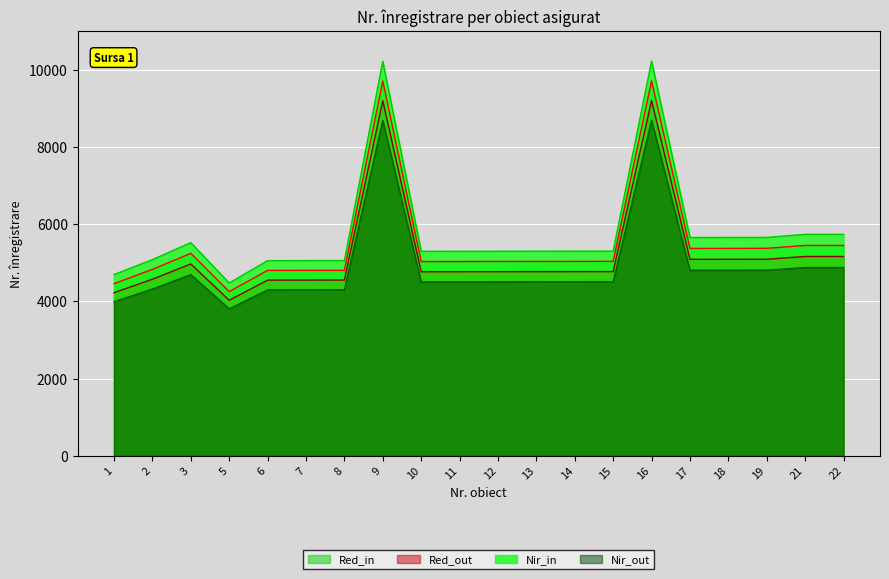

True or false: there are more than 2 points higher than both neighbors.

True